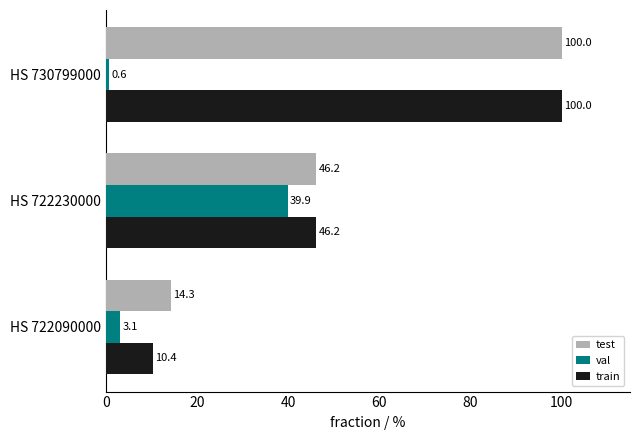

What is the maximum value shown in the chart?

100.0